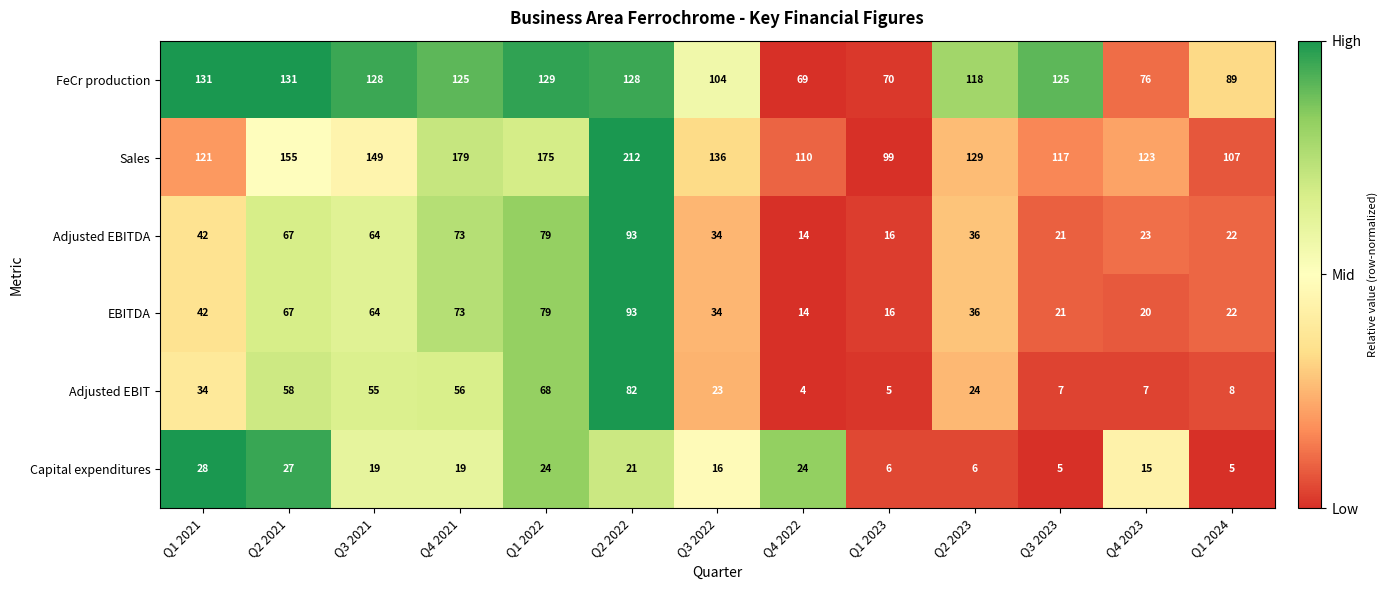

What is the difference between the maximum and second lowest values in the Adjusted EBIT series?

77